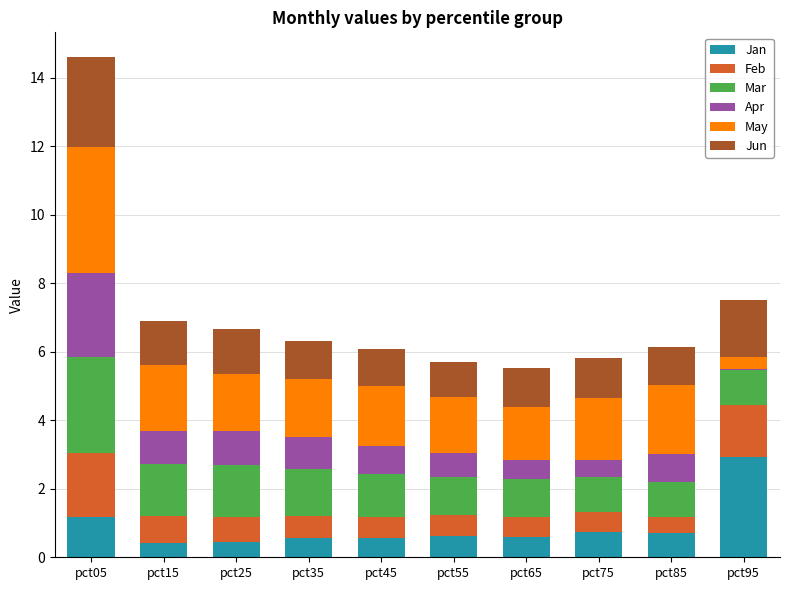

Does the chart contain stacked bars?

Yes